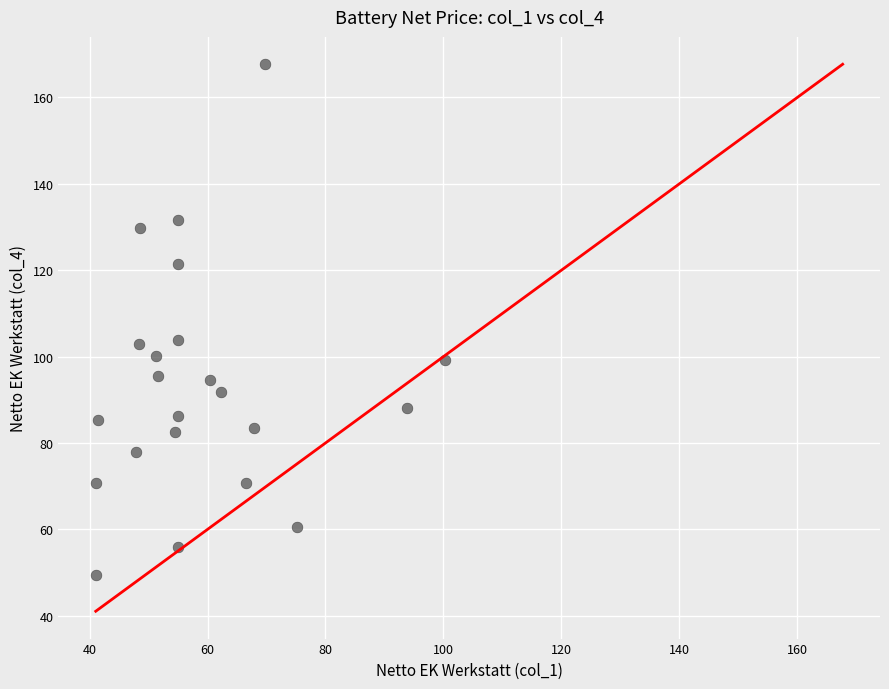

What is the range of Y values (max minus min)?

118.3